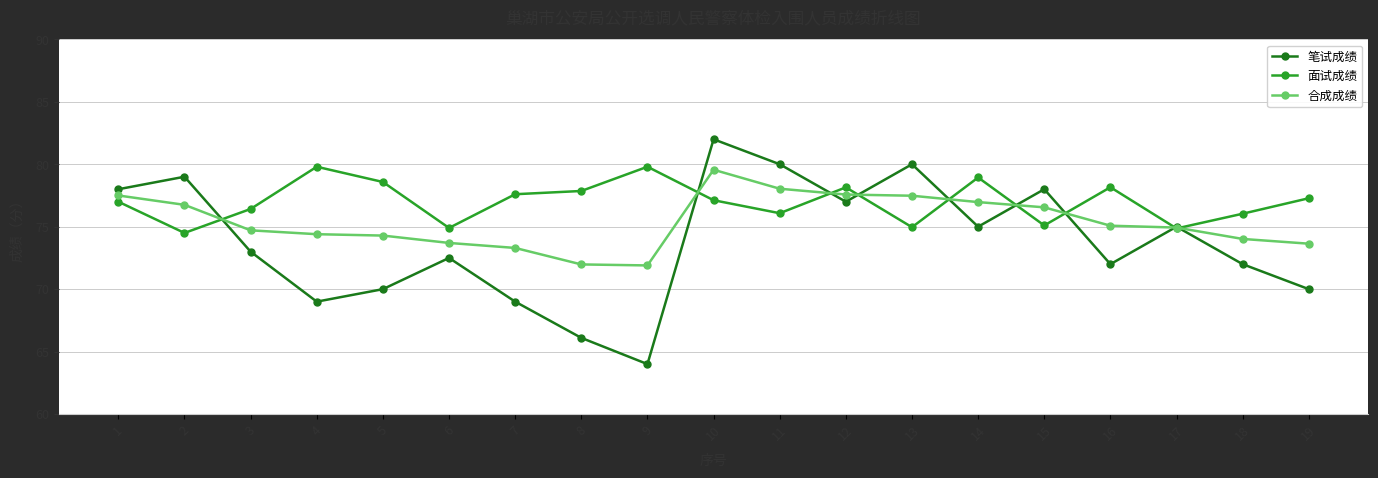

What is the minimum value shown in the chart?

64.0